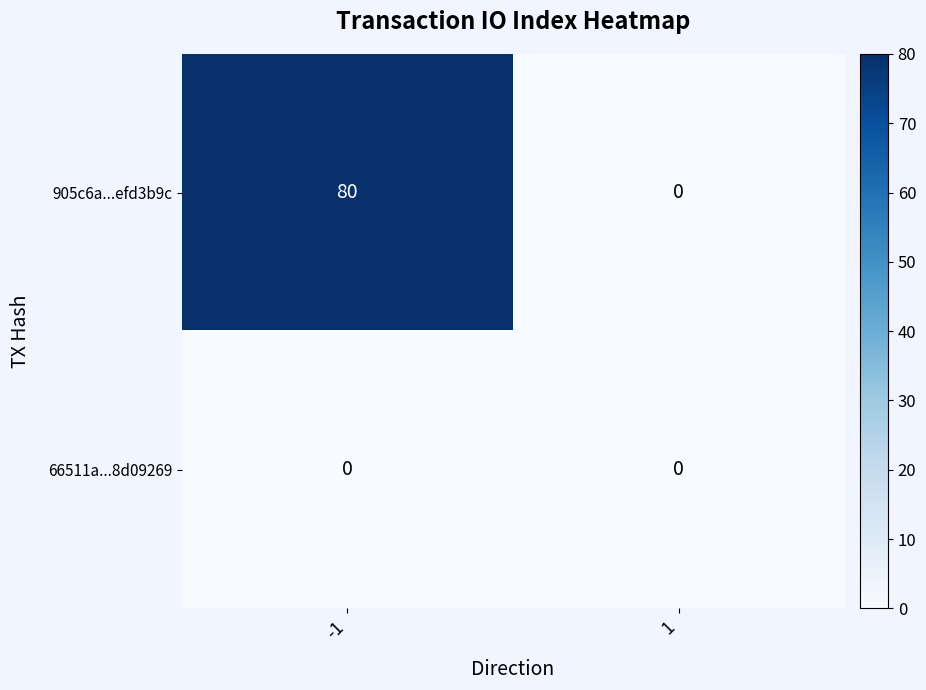

How many values in the 905c6a...efd3b9c series are below 80?

1